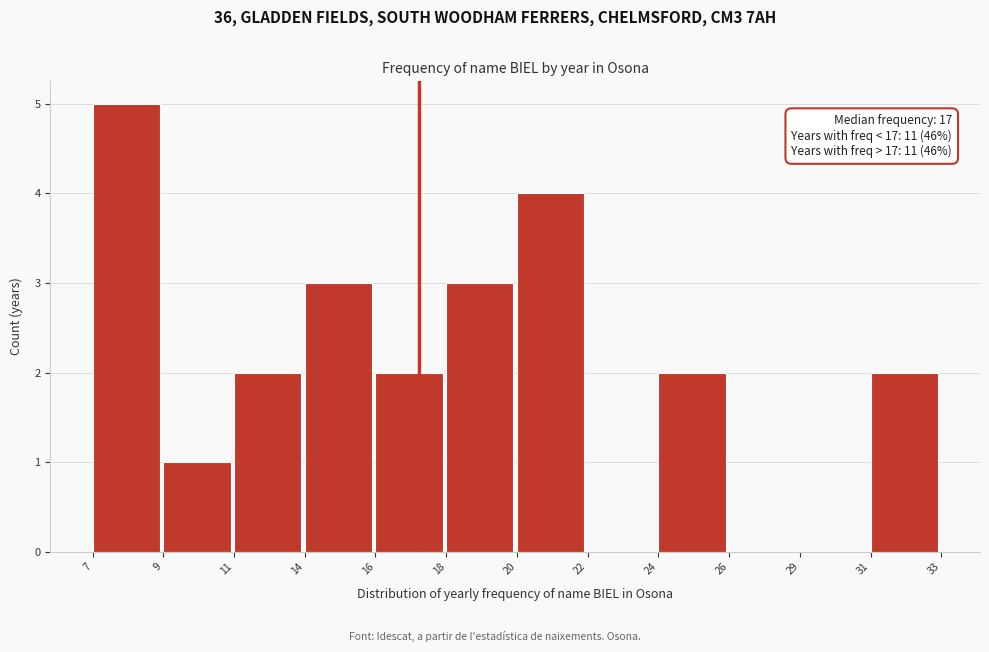

Reading left to right, what are all the values shown in this chart?

7=5	9=1	11=2	14=3	16=2	18=3	20=4	22=0	24=2	26=0	29=0	31=2